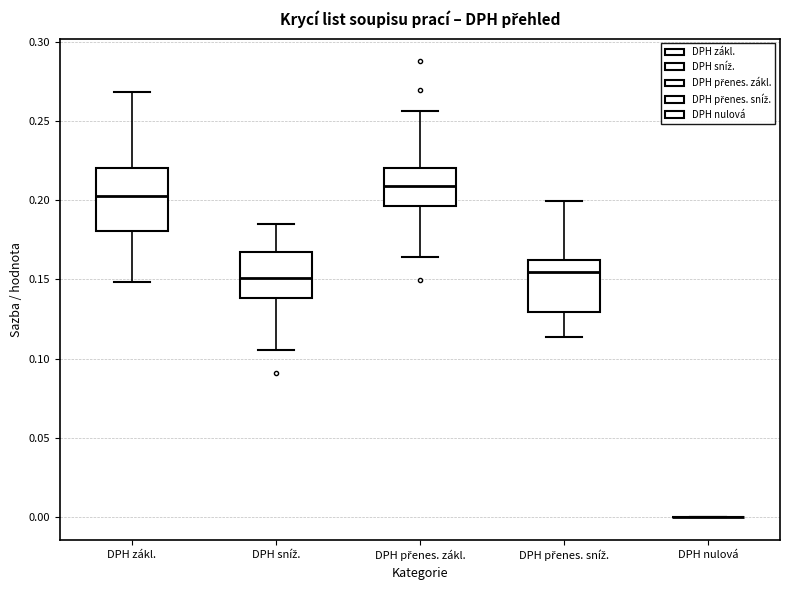

Reading left to right, read every box against the y-axis: the position of its median line, the range the box covers, and the ends of its whiskers. The values are not printed on the chart, so give them approximately, as read against the axis.

DPH zákl.: median 0.205, box 0.180 to 0.220, whiskers 0.150 to 0.270
DPH sníž.: median 0.150, box 0.140 to 0.165, whiskers 0.105 to 0.185
DPH přenes. zákl.: median 0.210, box 0.195 to 0.220, whiskers 0.165 to 0.255
DPH přenes. sníž.: median 0.155, box 0.130 to 0.160, whiskers 0.115 to 0.200
DPH nulová: box collapsed to a line at 0.000, whiskers 0.000 to 0.000